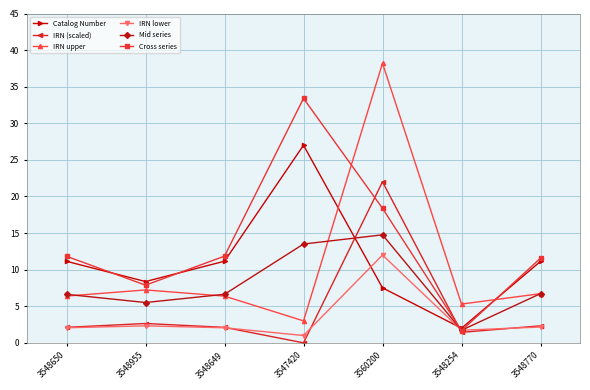

What is the highest value of the IRN (scaled) series?

22.0